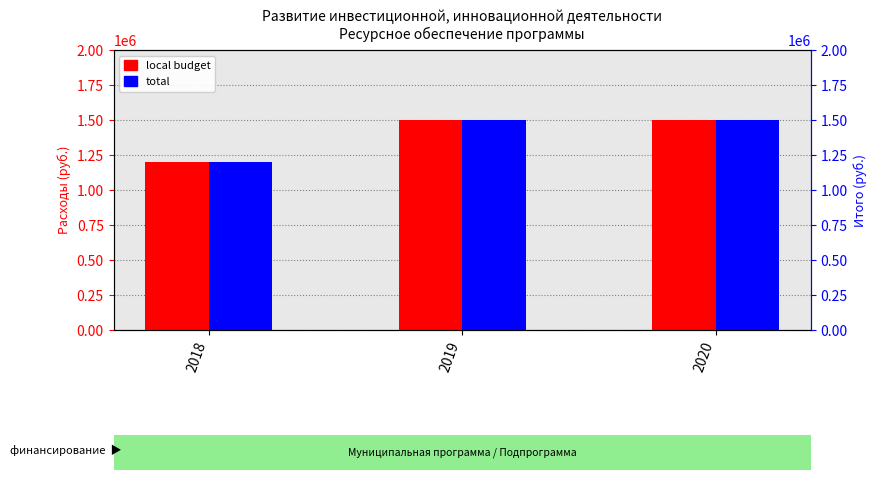

The value of total at 2019 is 849399. True or false?

False